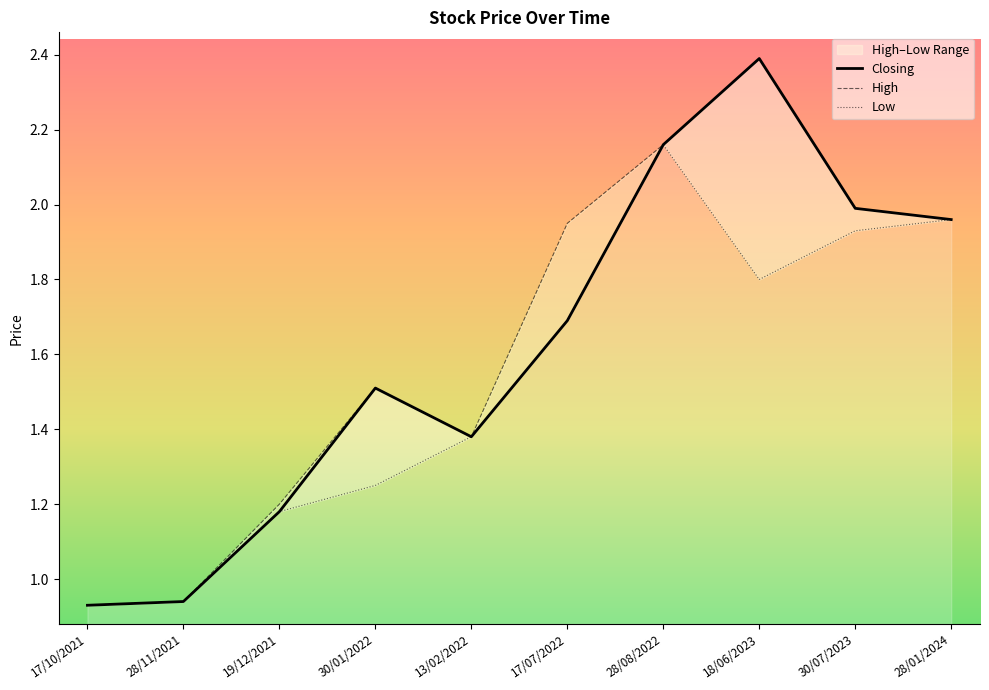

True or false: High and Closing intersect in this chart.

False